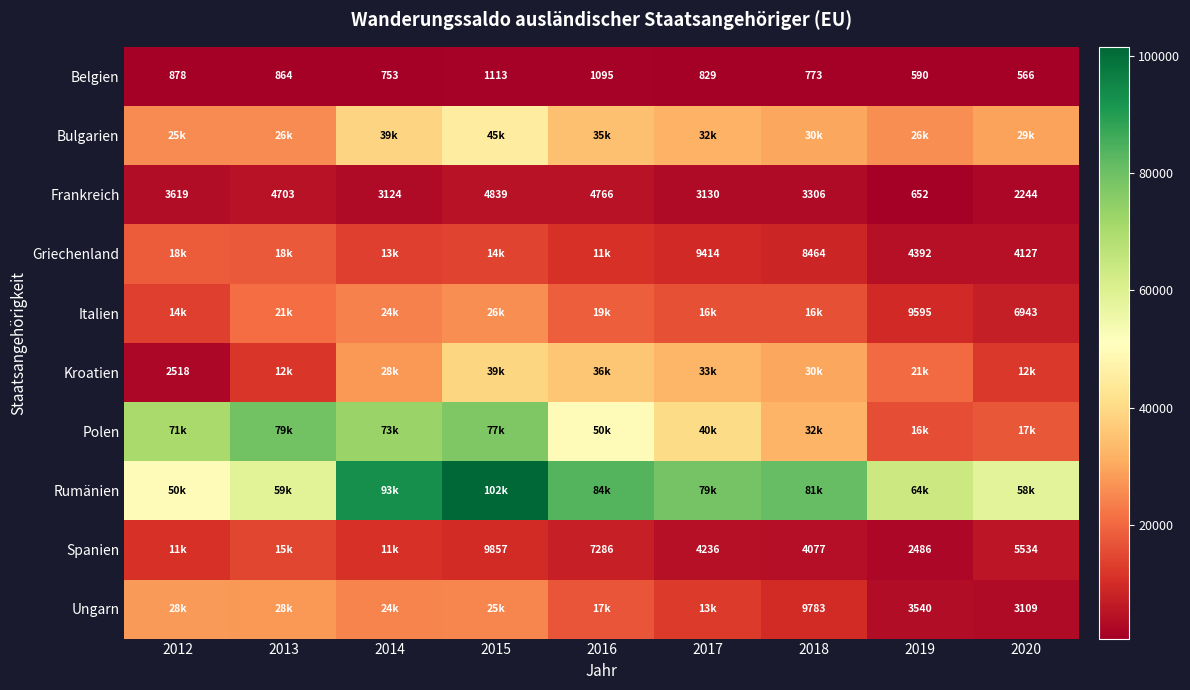

What is the approximate value of Belgien at 2015?

1113